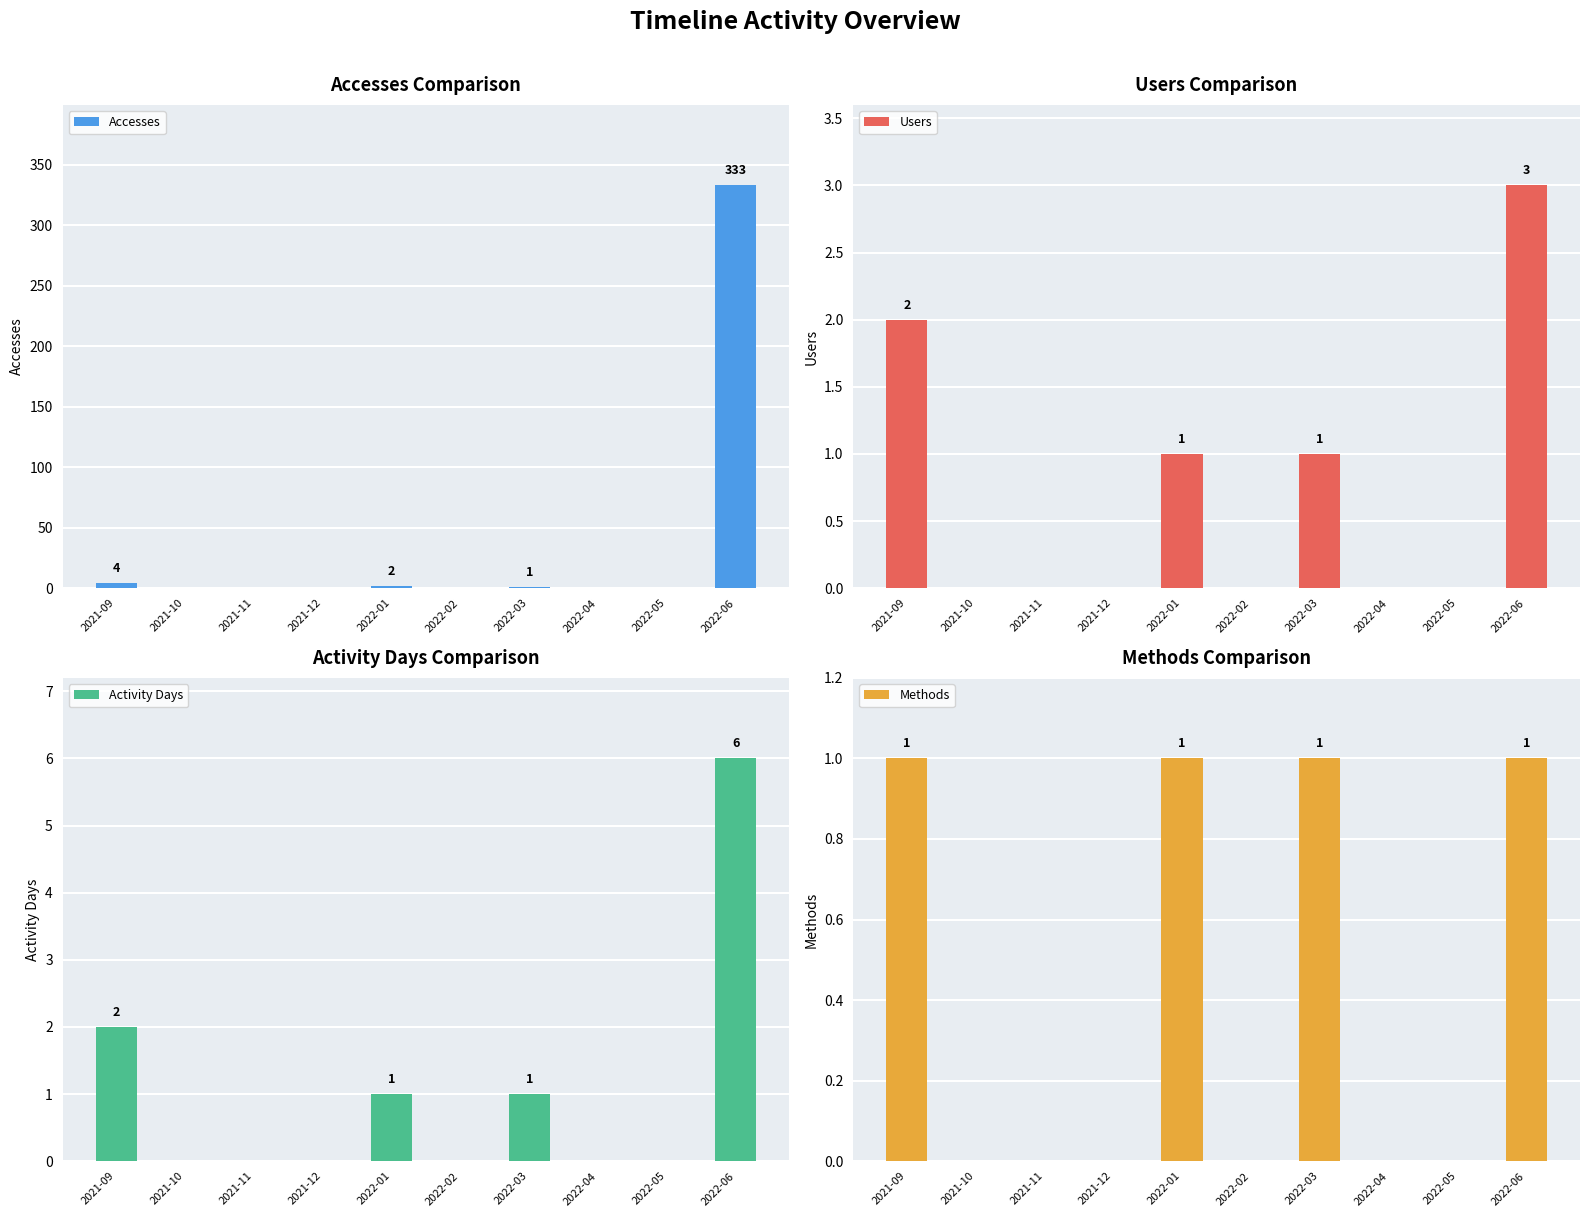

How many values in Activity Days are above zero?

4